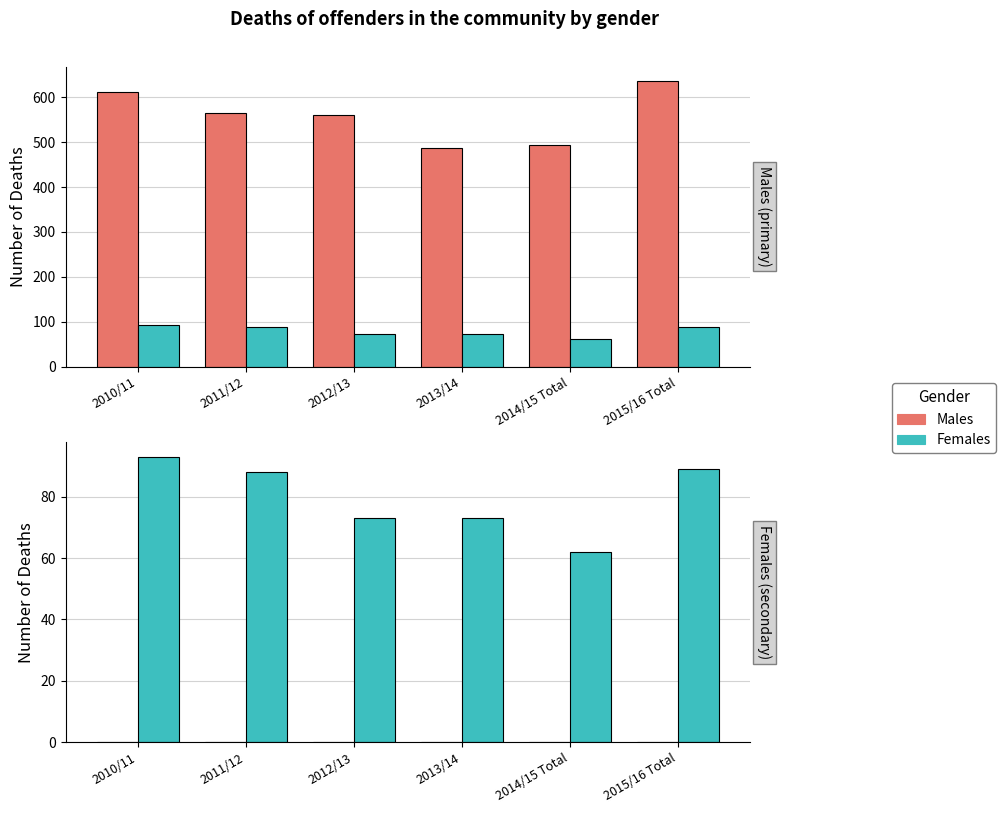

List the labels in order of Females value, largest first.

2010/11, 2015/16 Total, 2011/12, 2012/13, 2013/14, 2014/15 Total